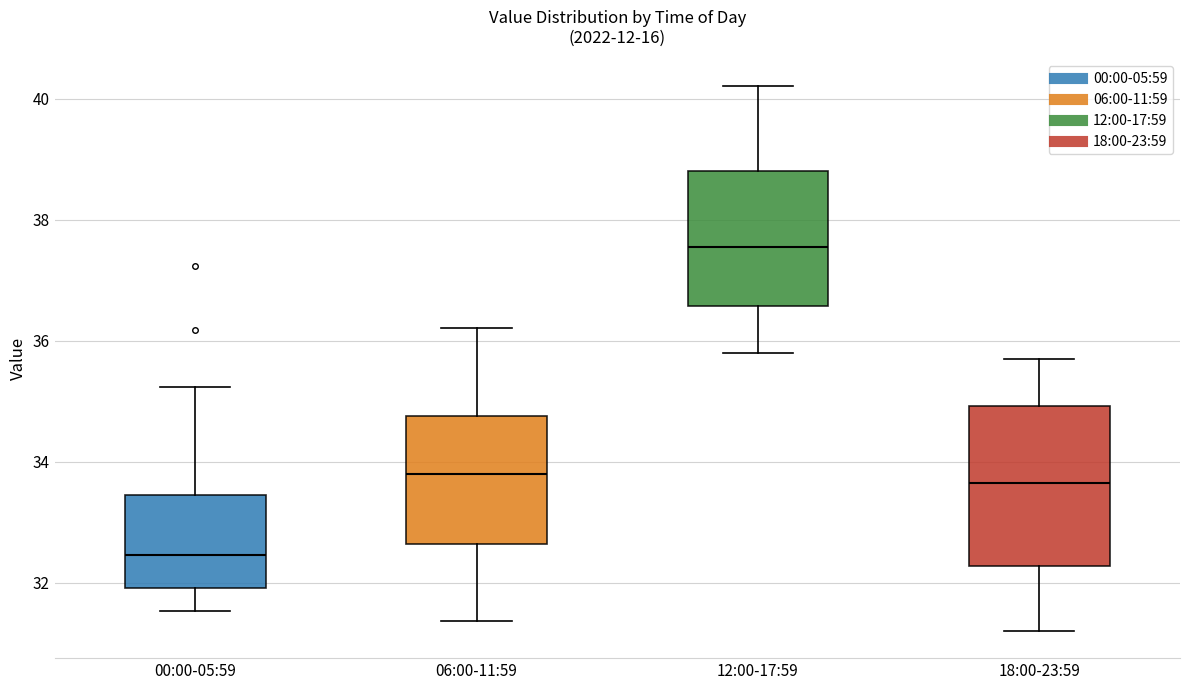

Reading left to right, read every box against the y-axis: the position of its median line, the range the box covers, and the ends of its whiskers. The values are not printed on the chart, so give them approximately, as read against the axis.

00:00-05:59: median 32.4, box 32.0 to 33.4, whiskers 31.6 to 35.2
06:00-11:59: median 33.8, box 32.6 to 34.8, whiskers 31.4 to 36.2
12:00-17:59: median 37.6, box 36.6 to 38.8, whiskers 35.8 to 40.2
18:00-23:59: median 33.6, box 32.2 to 35.0, whiskers 31.2 to 35.8